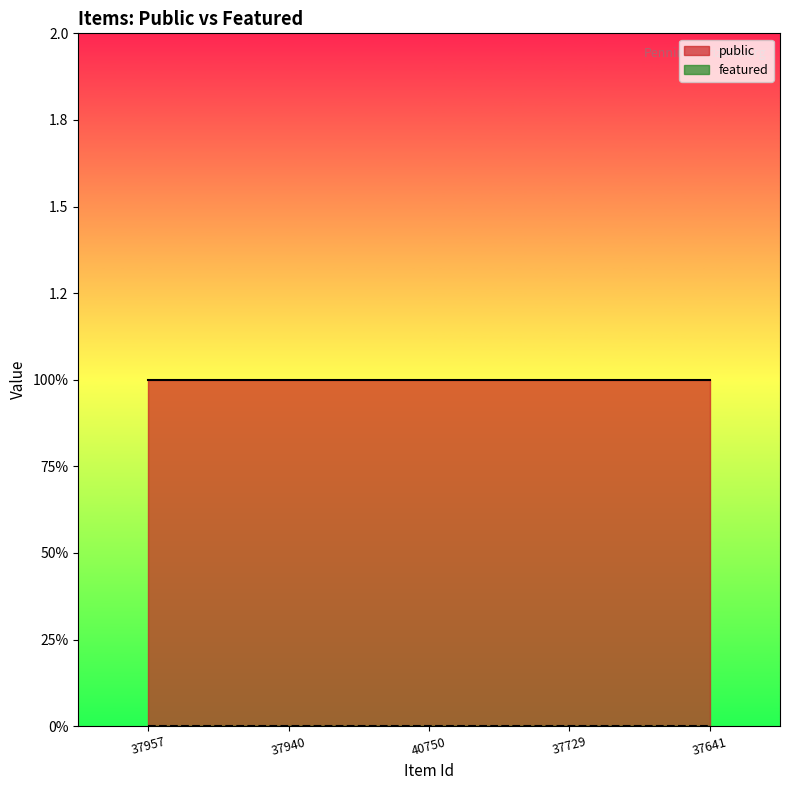

What is the maximum value shown in the chart?

1